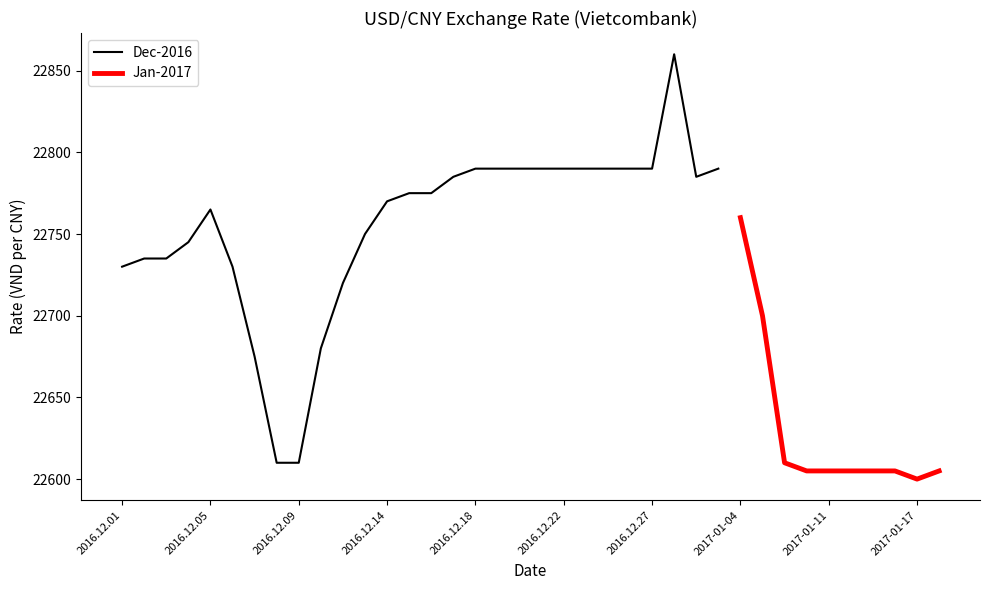

At which label does the data first exceed 22750?

2016.12.05